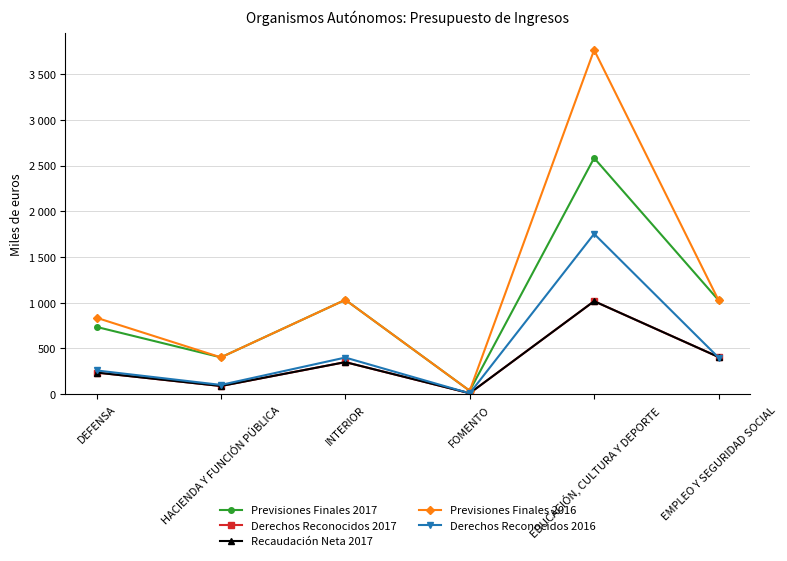

Is this an area chart (filled region under the line)?

No